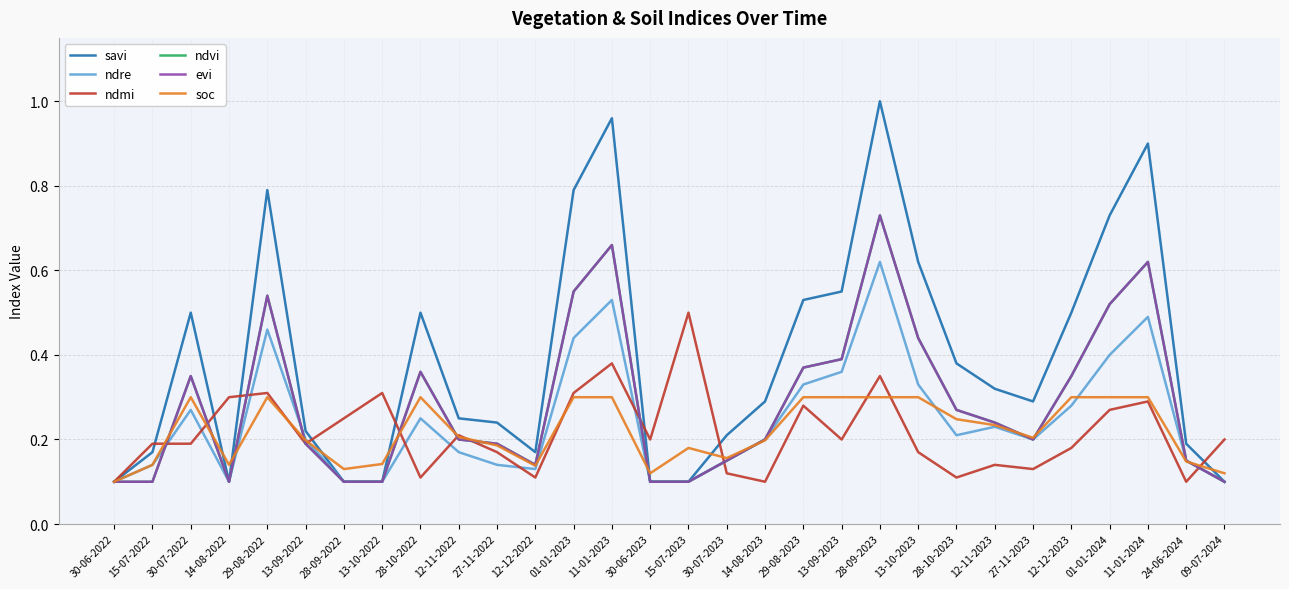

What is the approximate value of soc at 29-08-2022?

0.3